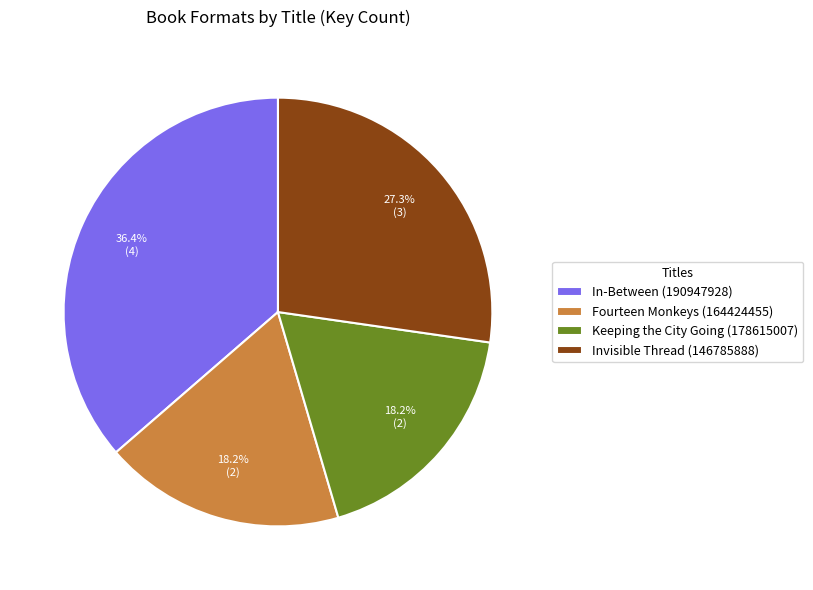

Approximately how many times larger is the value at Keeping the City Going (178615007) compared to Fourteen Monkeys (164424455)?

1.0